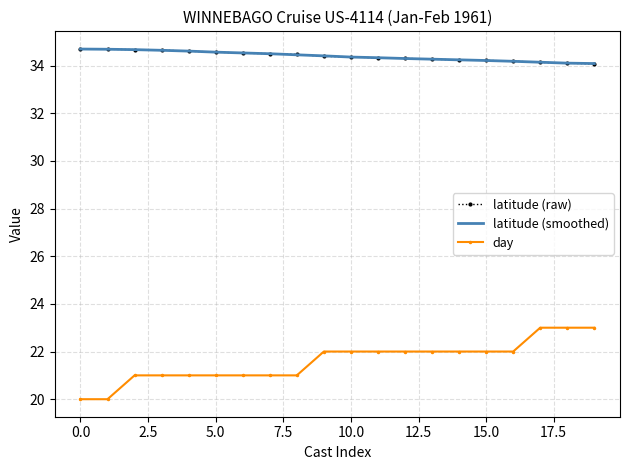

True or false: latitude (raw) and day intersect in this chart.

False